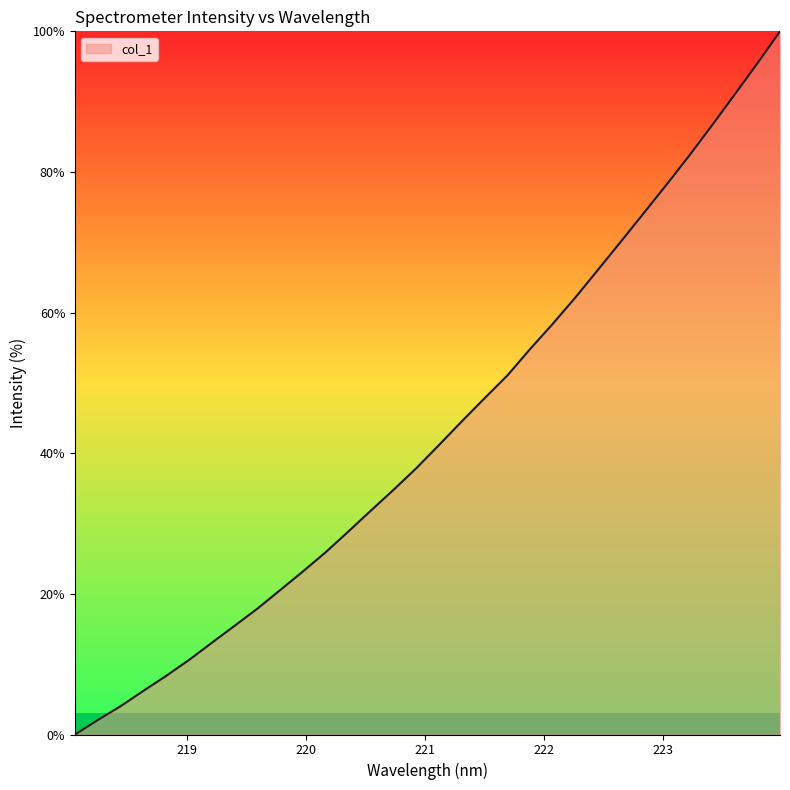

What is the difference between the maximum and minimum values?

100.0